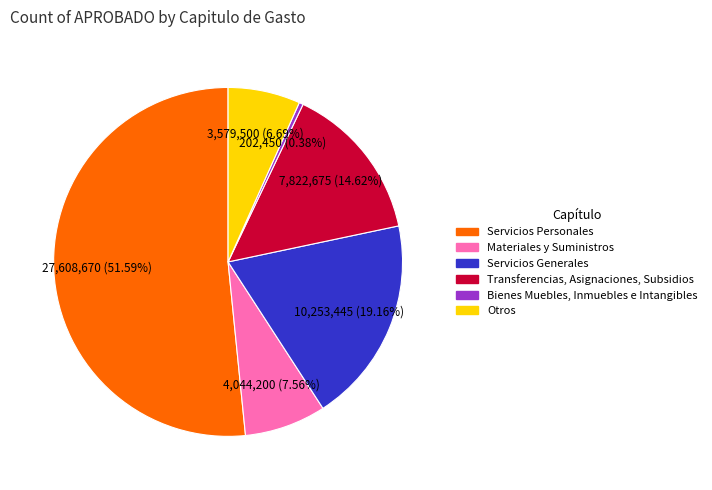

The Servicios Personales slice represents 52% of the pie. True or false?

True